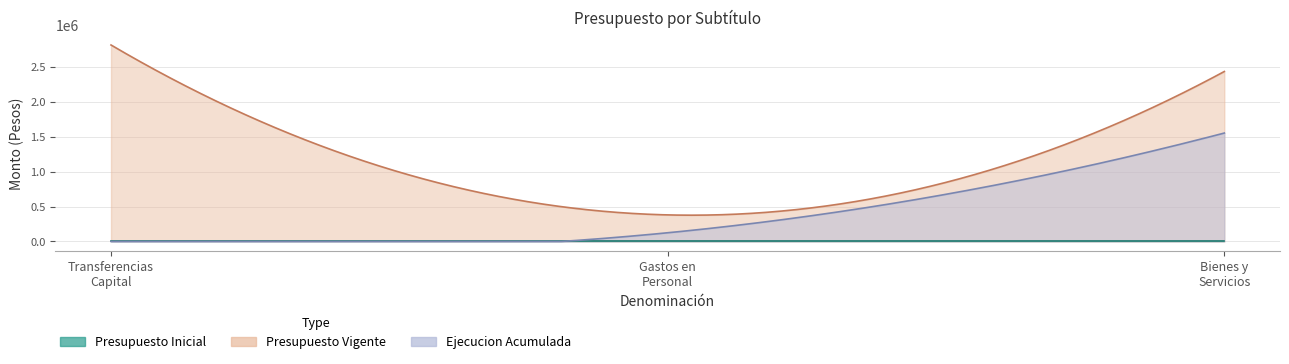

Which series has the widest spread of values?

Presupuesto Vigente